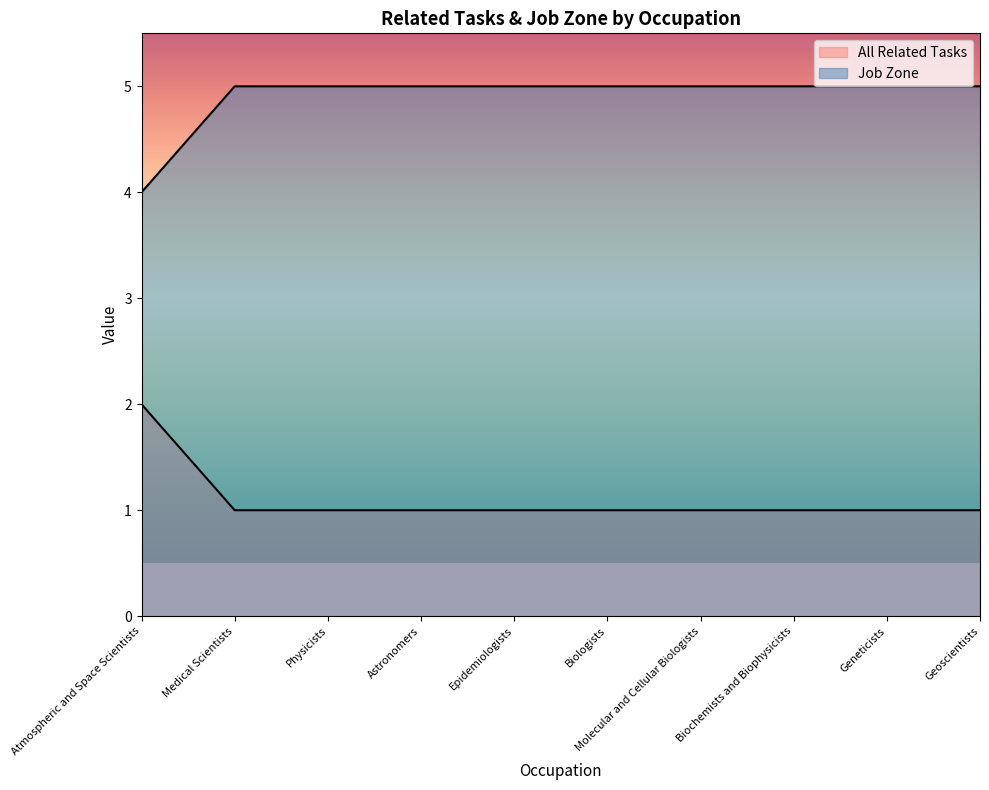

True or false: Job Zone and All Related Tasks cross at least once.

False